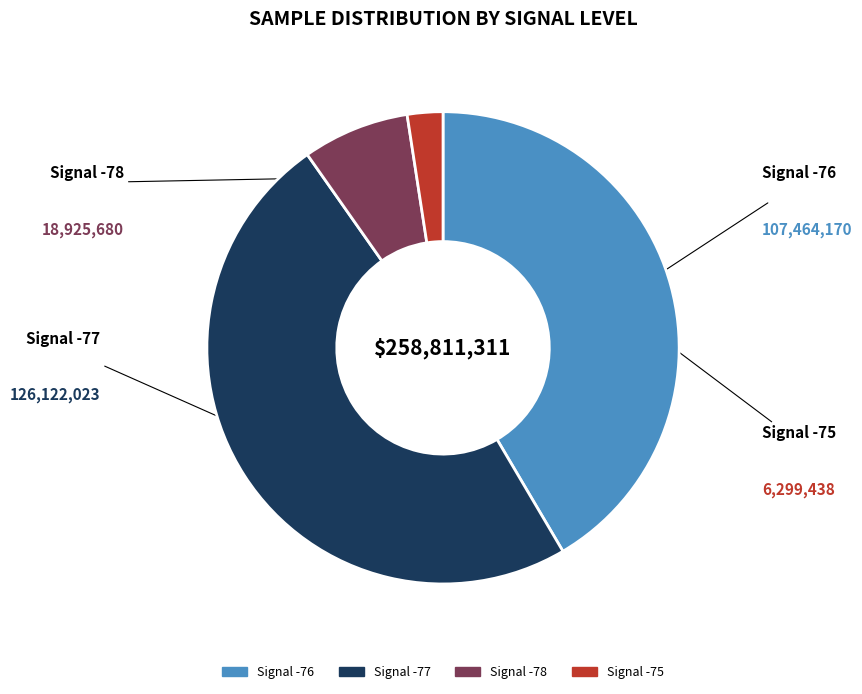

Does any single category account for the majority?

No